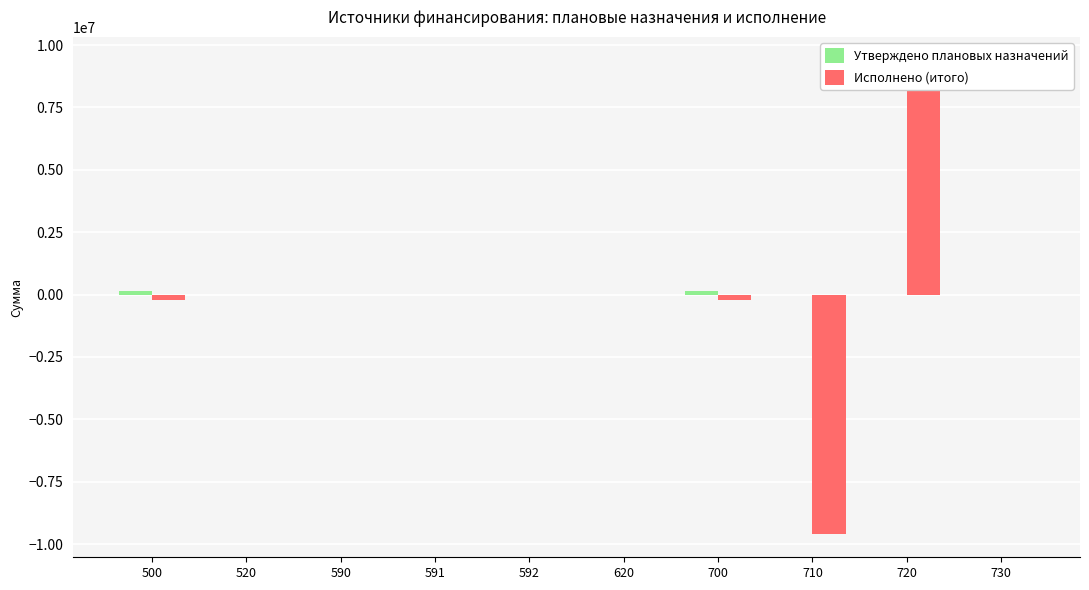

List the labels in order of Утверждено плановых назначений value, smallest first.

520, 590, 591, 592, 620, 710, 720, 730, 500, 700